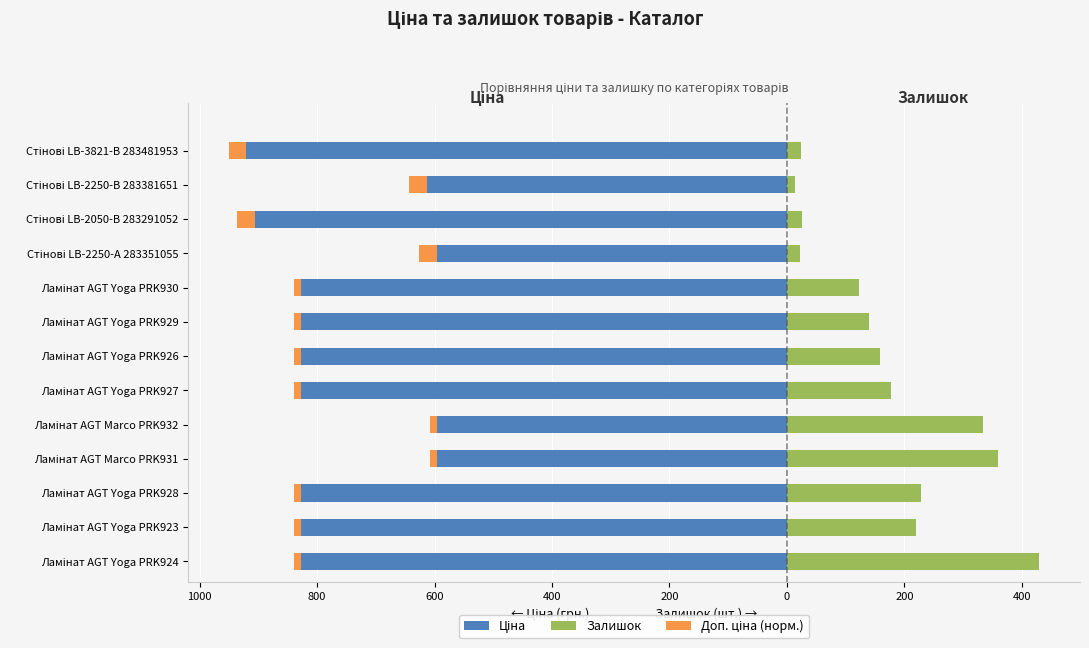

What is the smallest value displayed?

-920.5